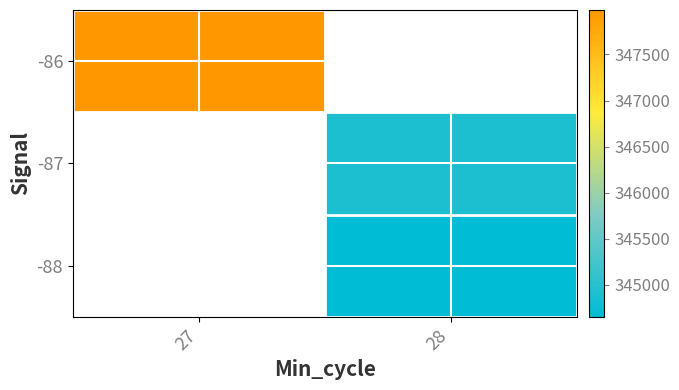

What is the approximate value of -87 at 28?

344894.4